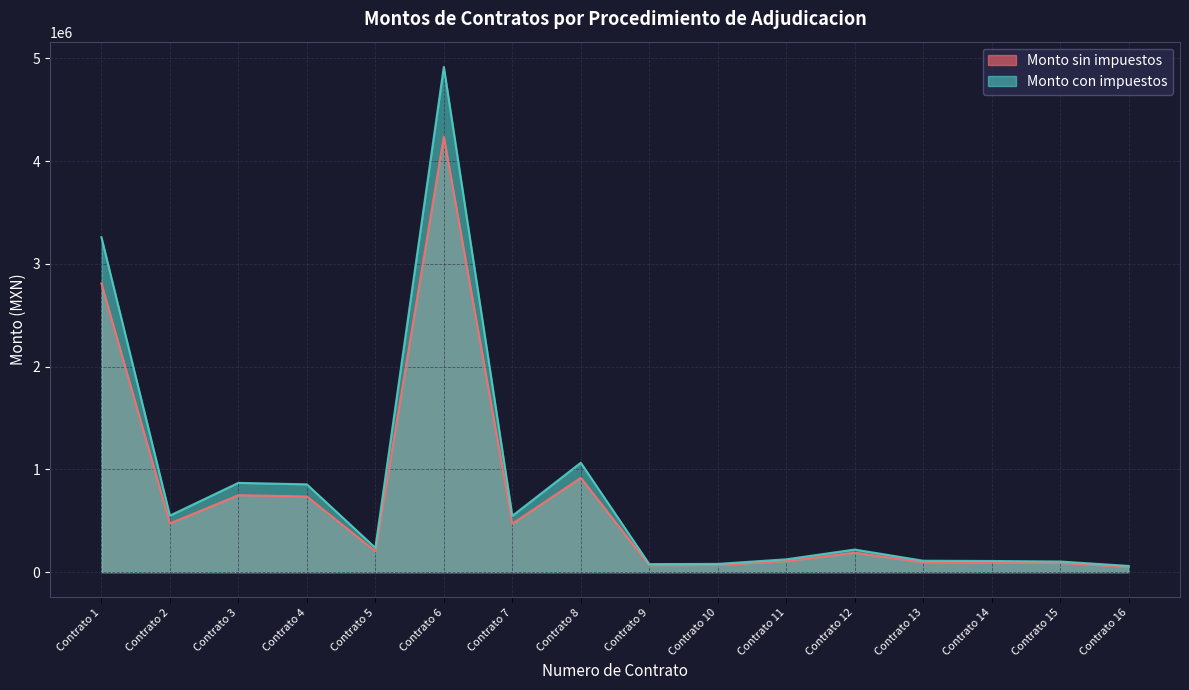

What is the total value across all series at Contrato 14?

202588.6